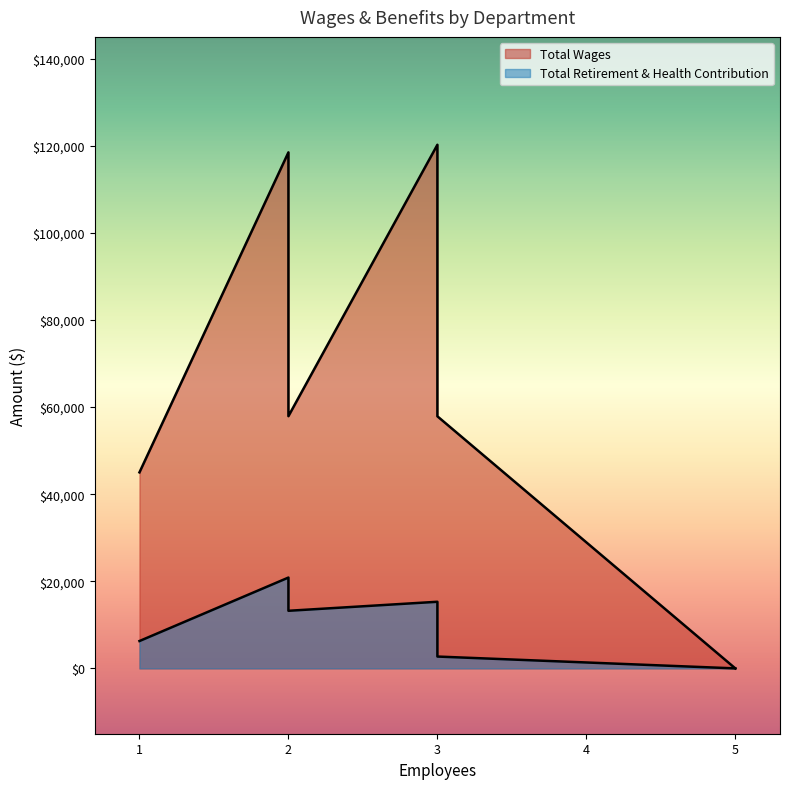

What is the average value of the Total Retirement & Health Contribution series?

9731